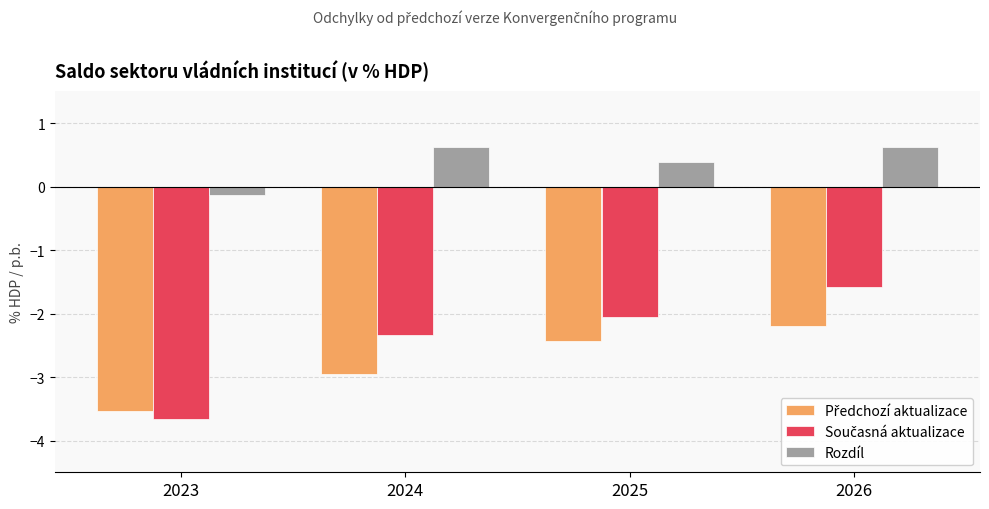

True or false: Rozdíl has a value of -0.1 at 2023.

True